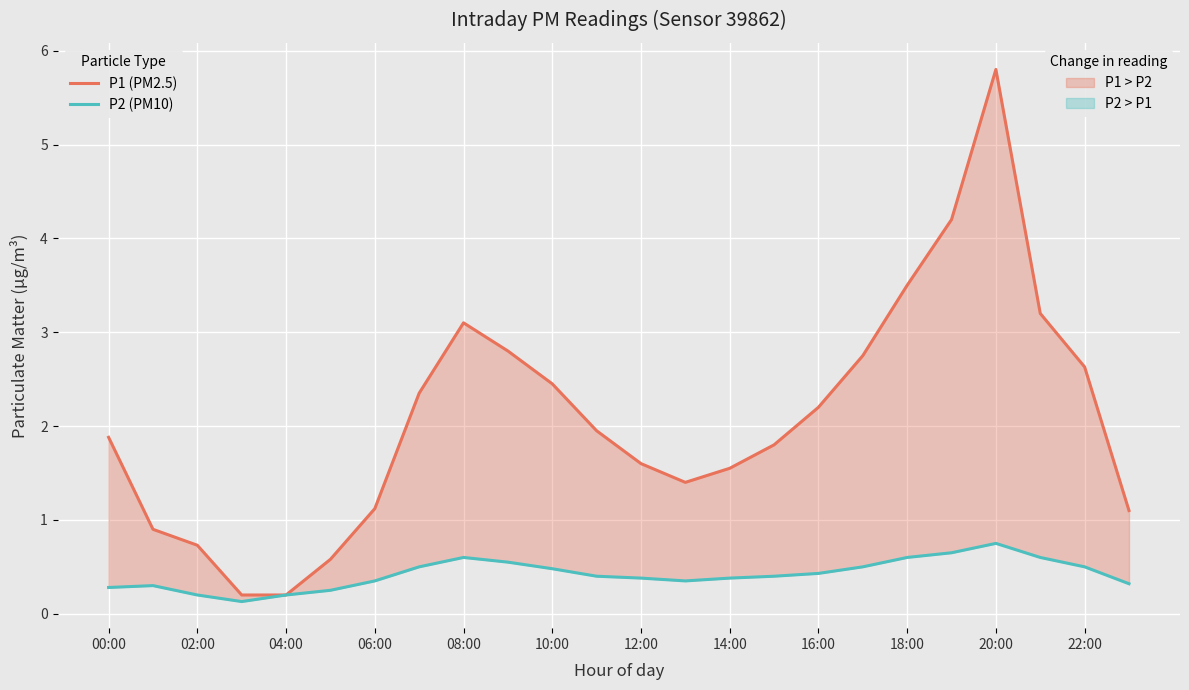

Which series has the largest range (max minus min)?

P1 (PM2.5)